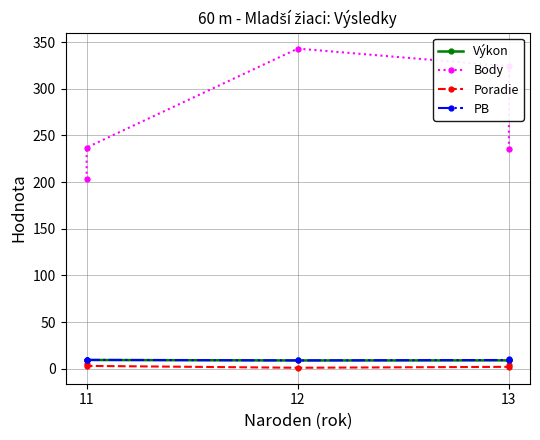

What are all the series names shown in the legend?

Výkon, Body, Poradie, PB